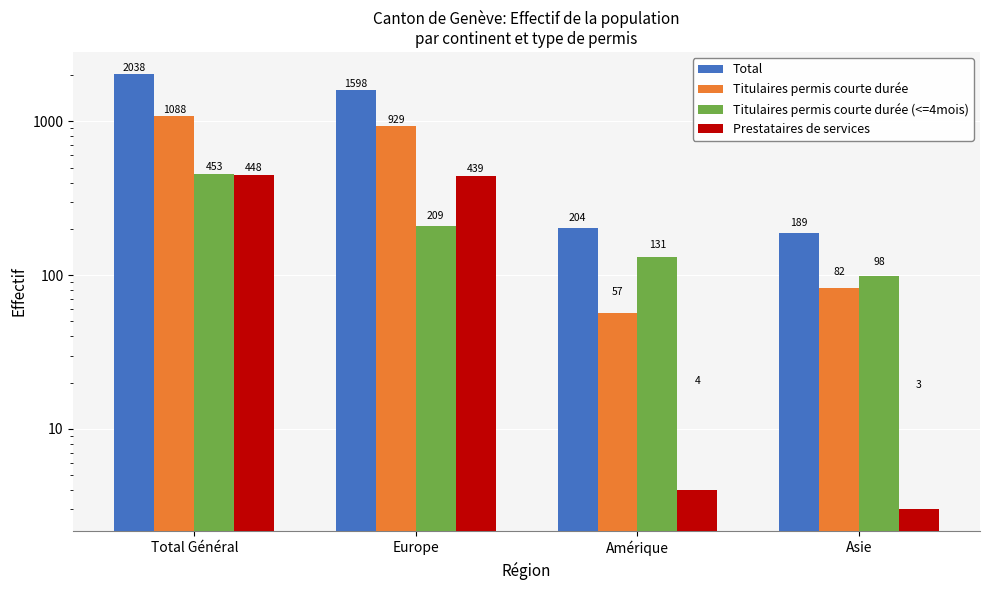

Between Europe and Total Général, which is larger?

Total Général